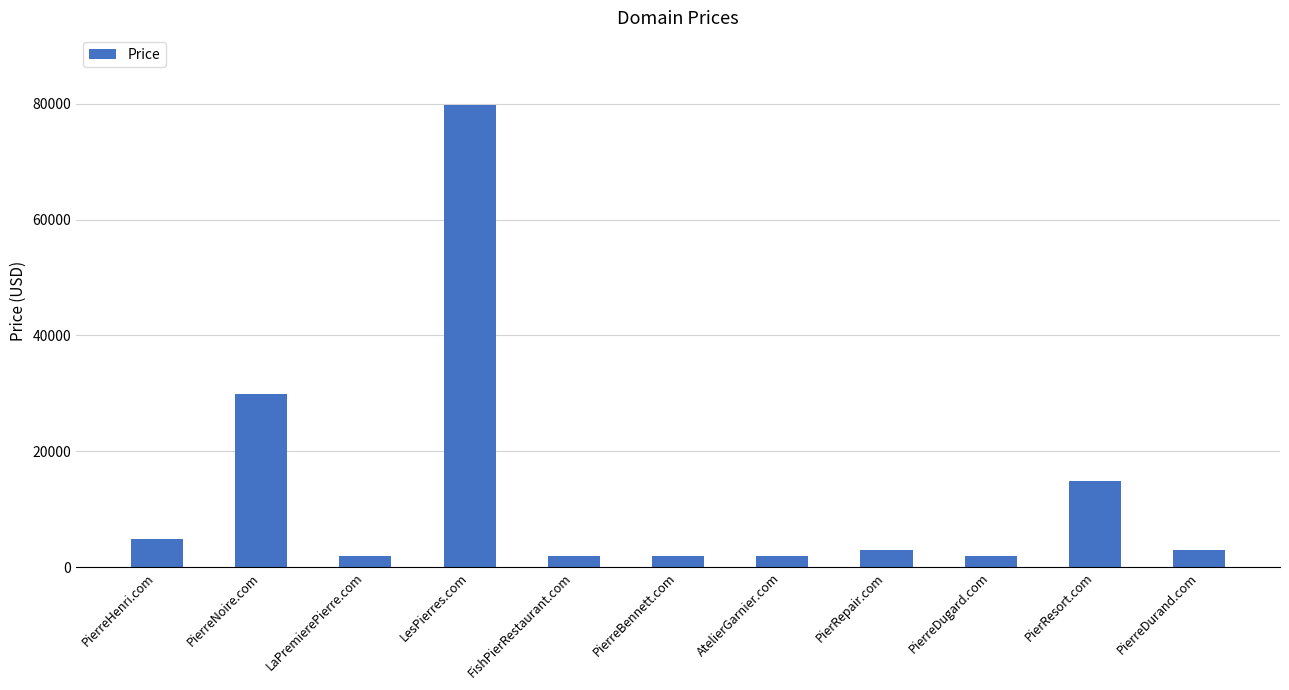

How many bars are there in total?

11